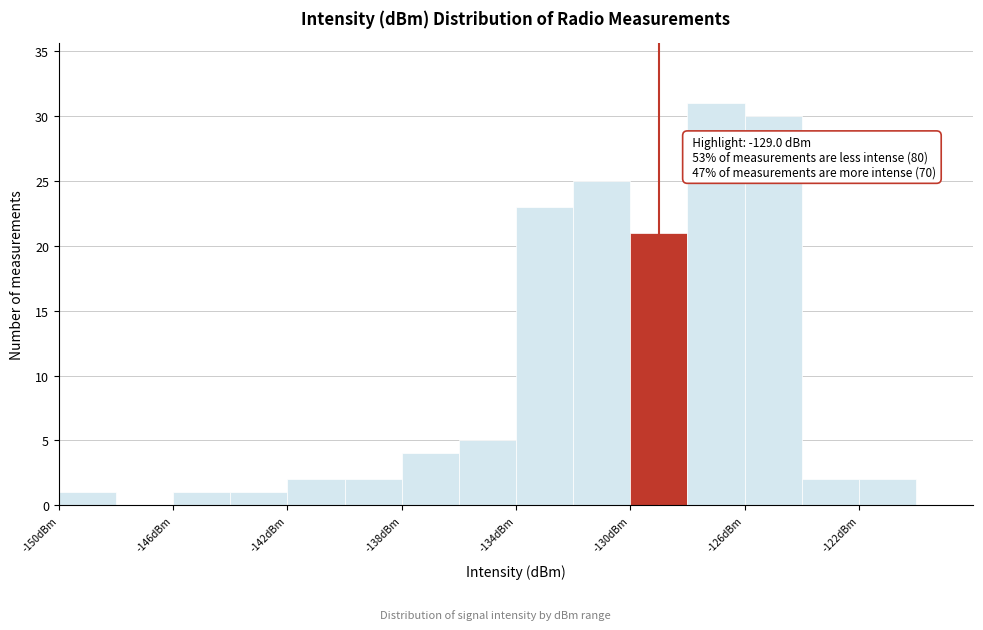

Which range on the x-axis has the tallest bar?

-128 to -126